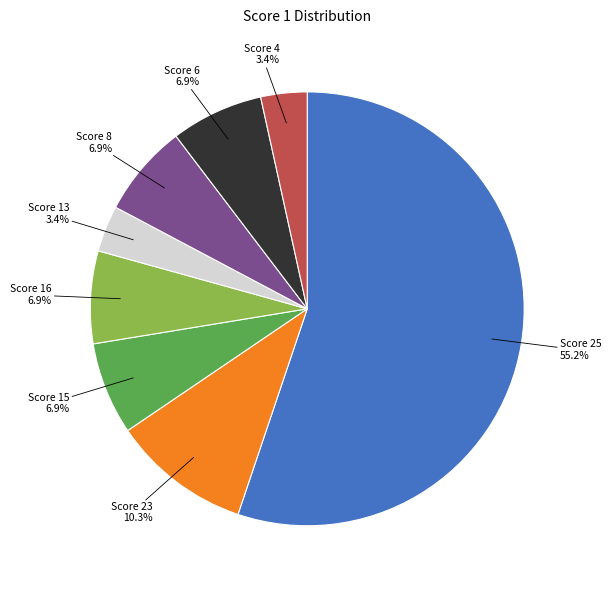

What is the ratio of the value at Score 8 to the value at Score 4?

2.0